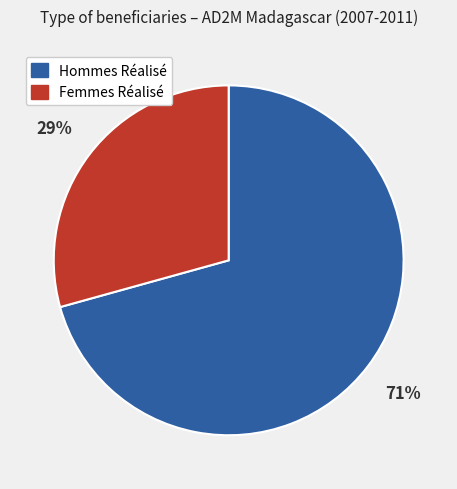

To the nearest percent, what is the average slice percentage?

50%